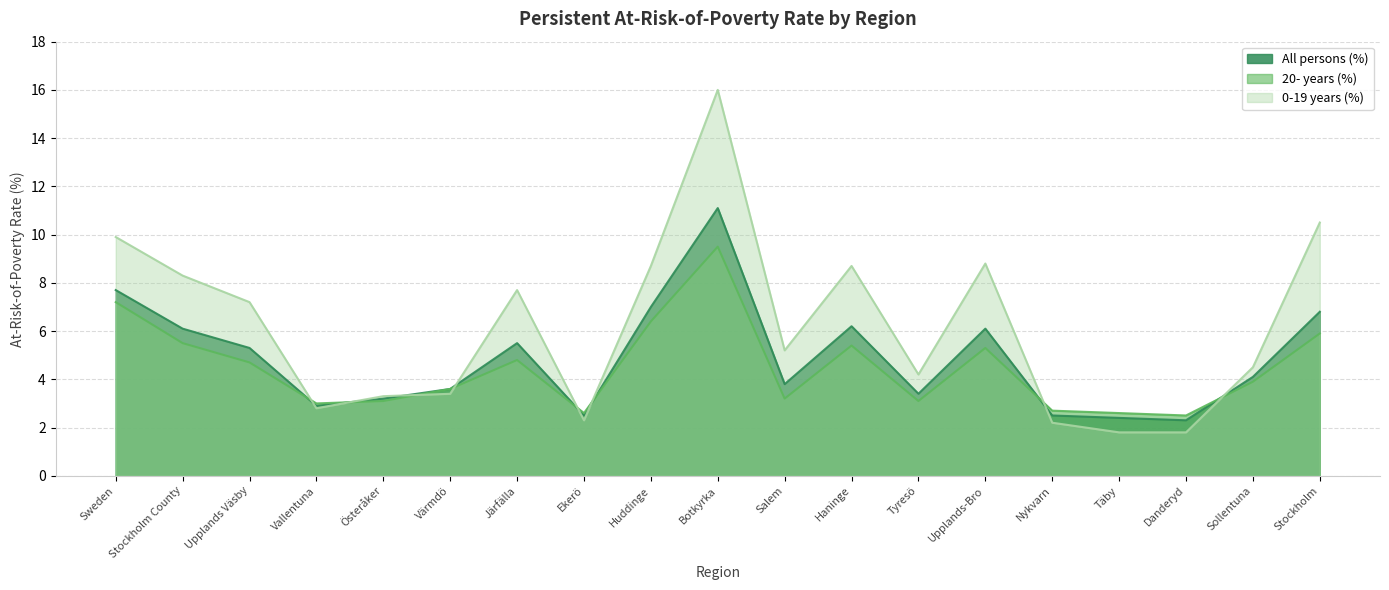

List the labels in order of All persons (%) value, largest first.

Botkyrka, Sweden, Huddinge, Stockholm, Haninge, Stockholm County, Upplands-Bro, Järfälla, Upplands Väsby, Sollentuna, Salem, Värmdö, Tyresö, Österåker, Vallentuna, Ekerö, Nykvarn, Täby, Danderyd